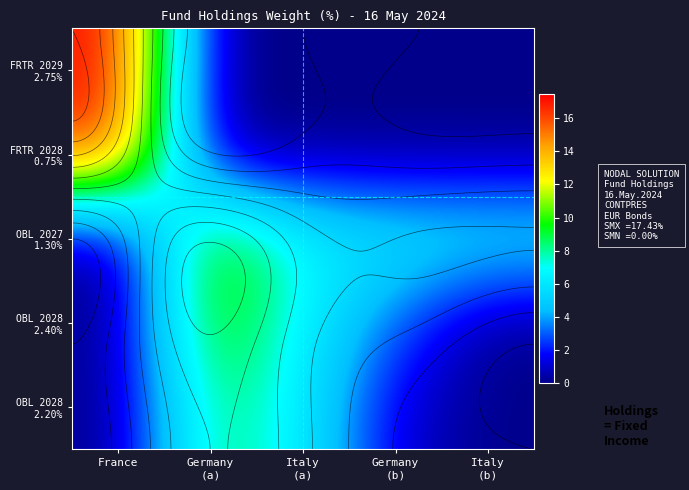

At Italy (a), list the series in order from smallest to largest.

FRTR 2029 2.75%, FRTR 2028 0.75%, OBL 2028 2.20%, OBL 2028 2.40%, OBL 2027 1.30%